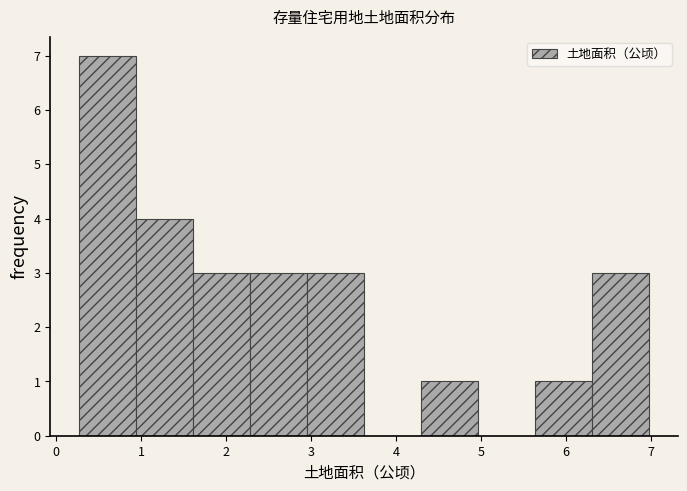

What is the height of the bar covering 6.3 to 7.0 on the x-axis? Neither the bar edges nor the heights are printed on the chart, so give them approximately, as read against the axes.

3